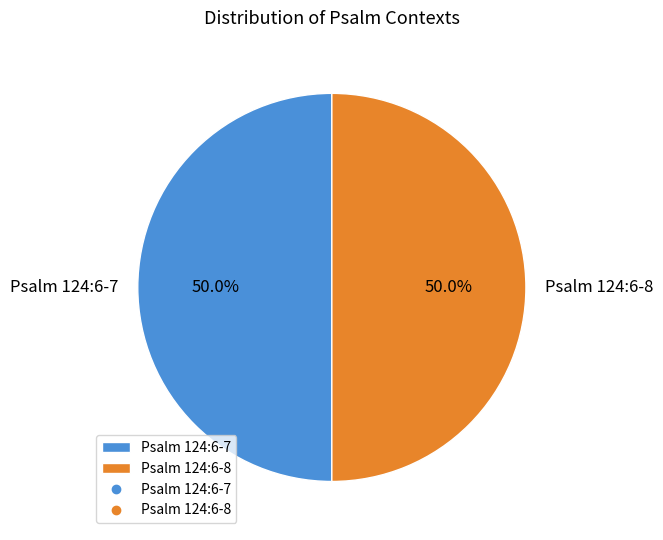

What percentage is NOT represented by Psalm 124:6-7?

50.0%